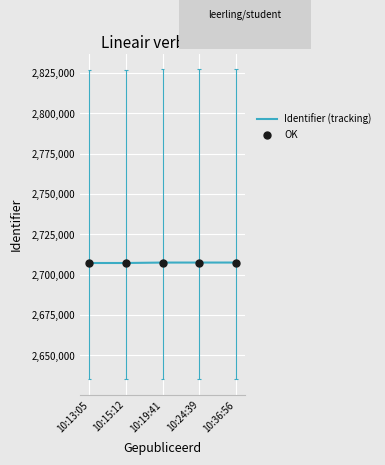

At which category is the sum across all series the highest?

10:36:56